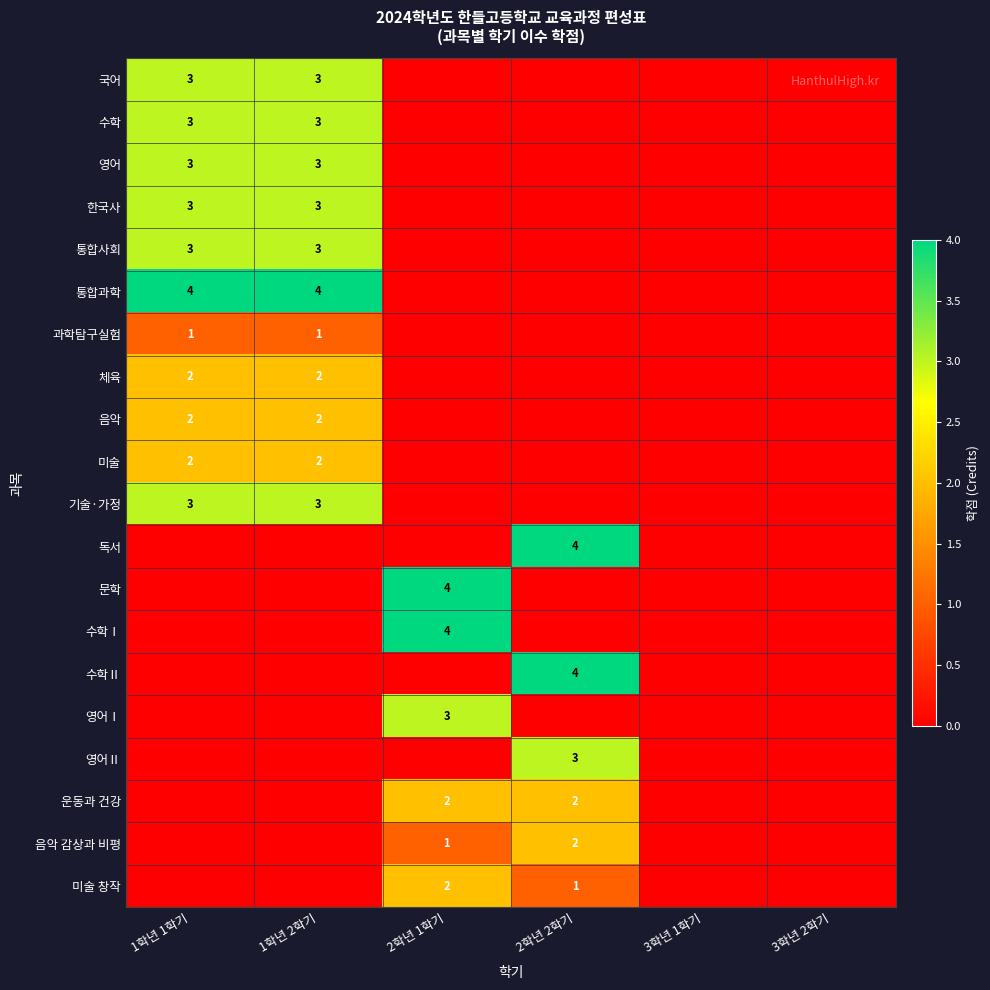

The 통합사회 series shows 3 at 1학년 2학기. True or false?

True